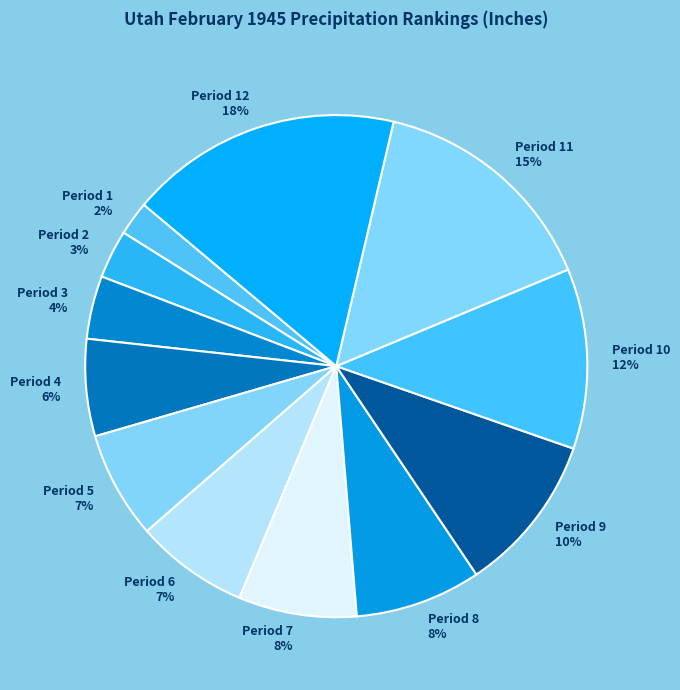

Is the sum of Period 3 and Period 6 greater than half?

No